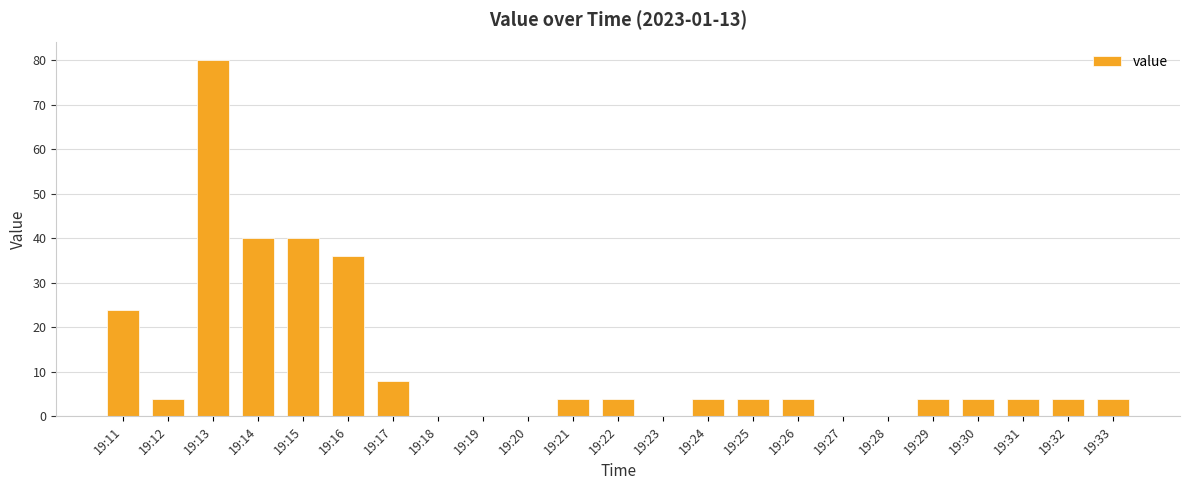

What is the change in value from 19:20 to 19:21?

+4